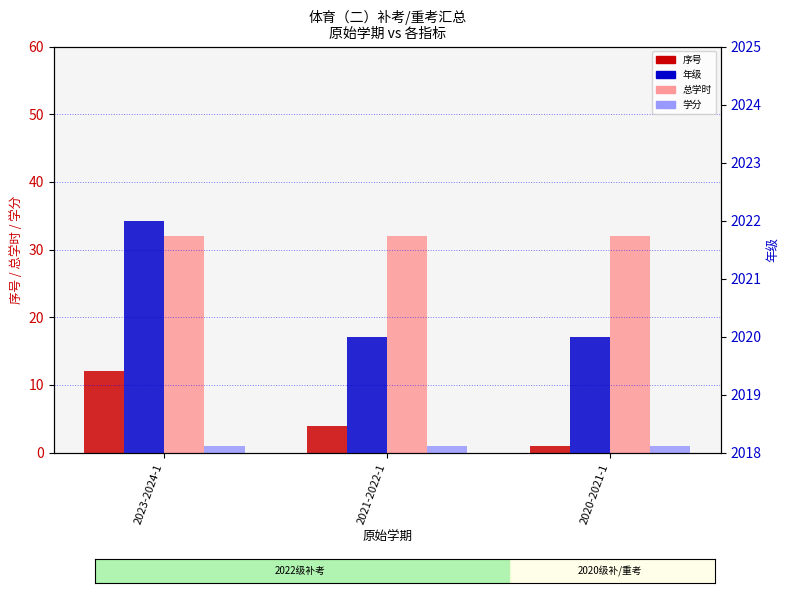

Which has a higher value, 2021-2022-1 or 2020-2021-1?

2021-2022-1